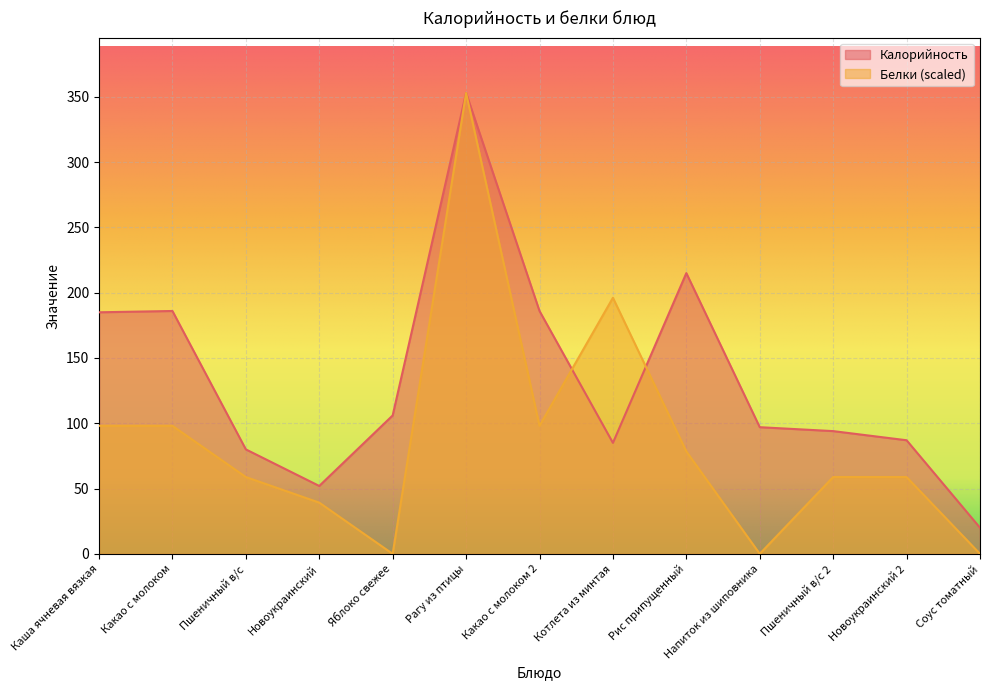

What is the sum of the Белки values at Новоукраинский and Каша ячневая вязкая?

137.3